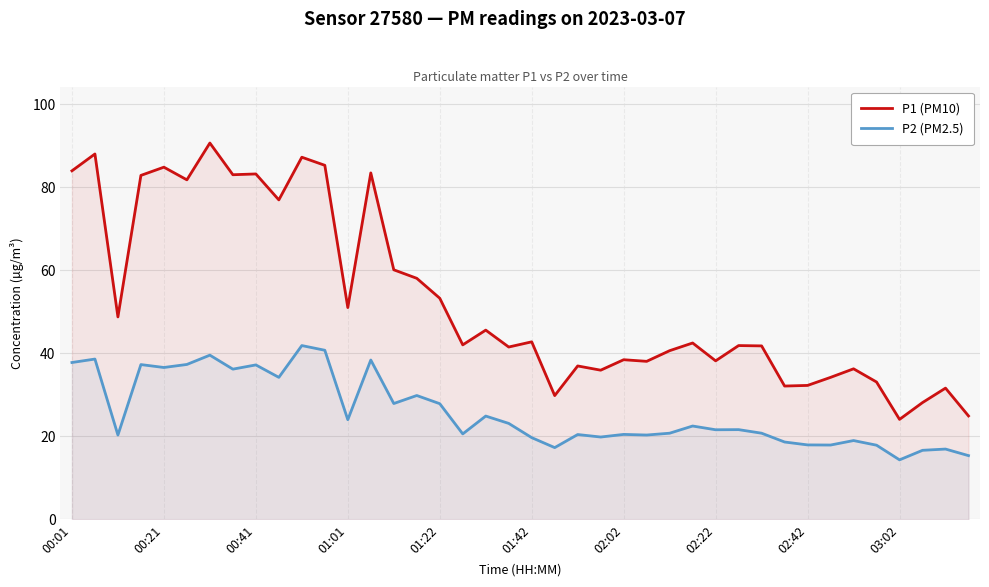

Rank the series by their maximum value, from highest to lowest.

P1 (PM10), P2 (PM2.5)